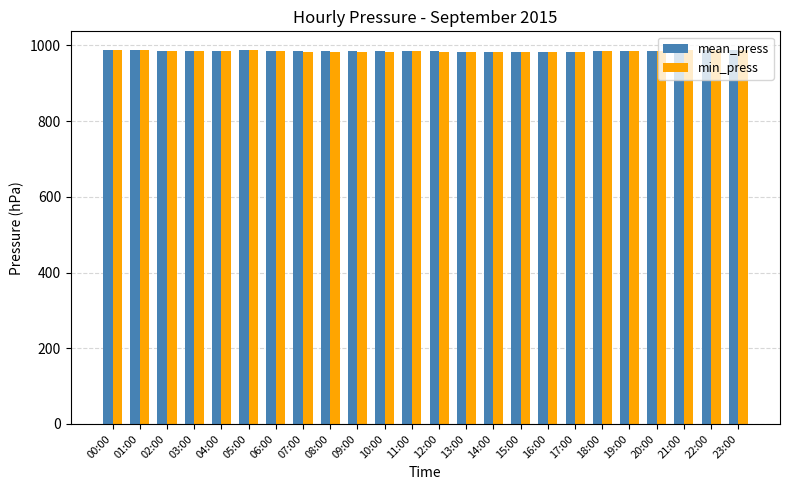

The mean_press series shows 983.0 at 15:00. True or false?

True